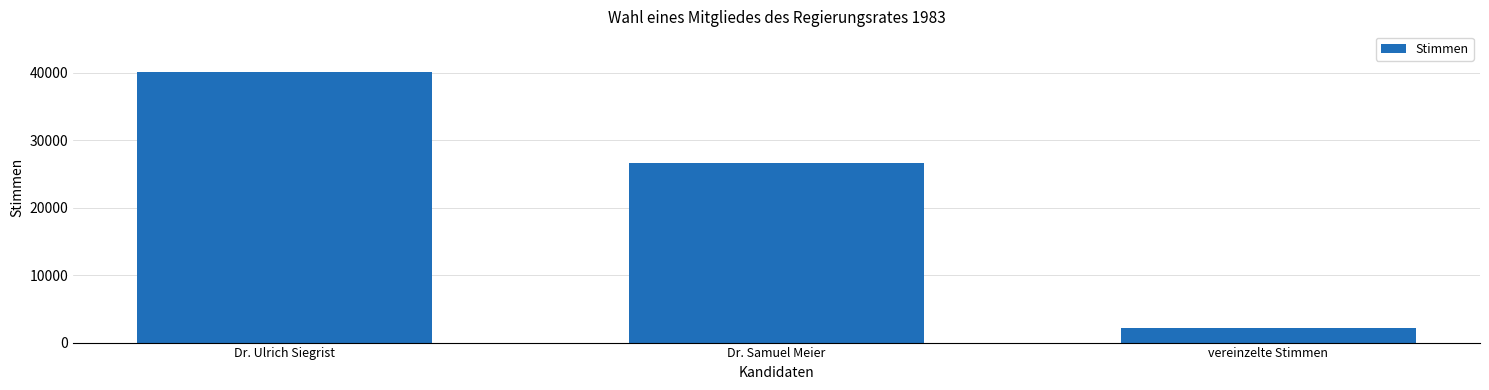

What is the ratio of the value at vereinzelte Stimmen to the value at Dr. Samuel Meier?

0.1